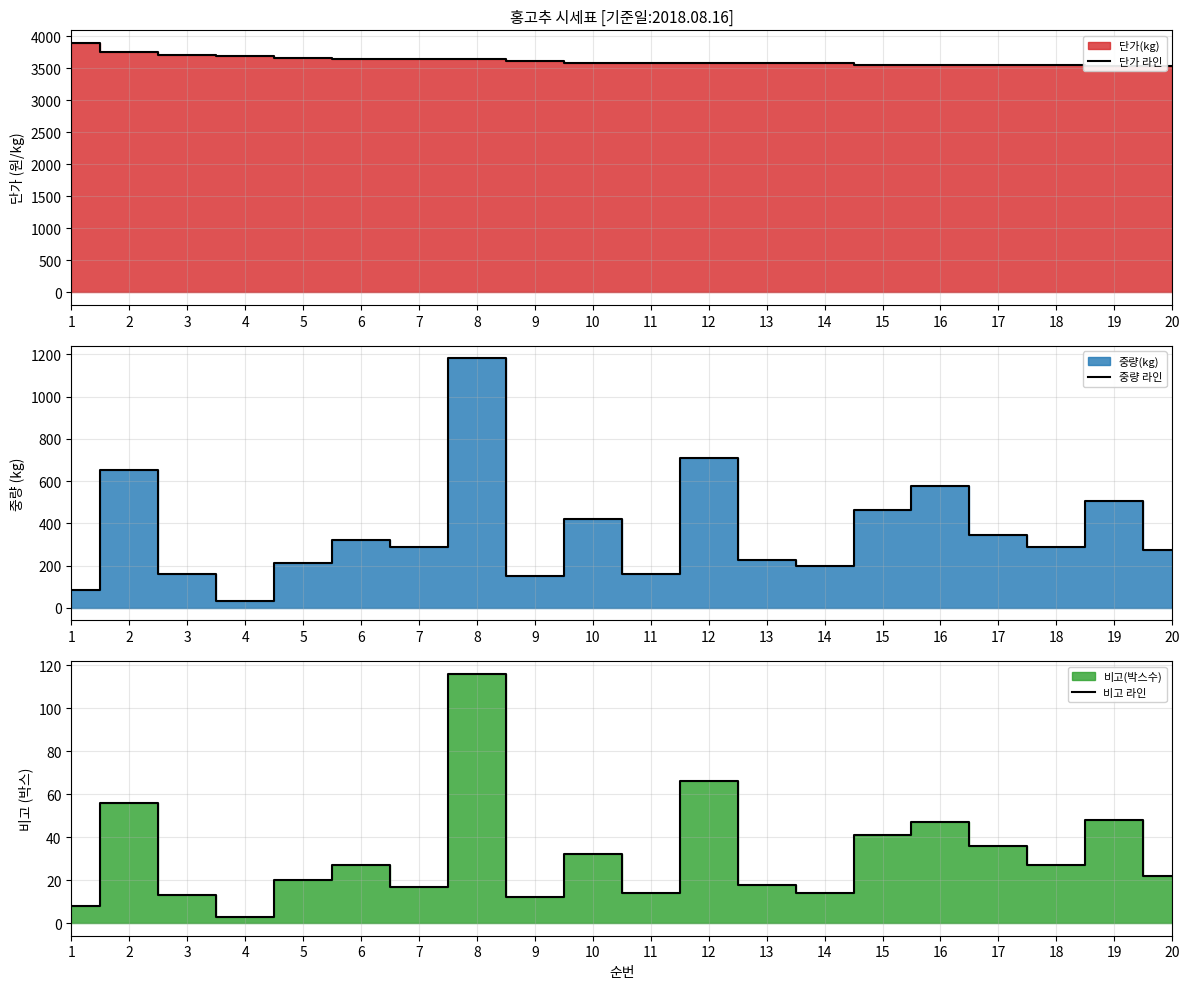

Is it true that 중량 라인 equals 160 at 17?

False